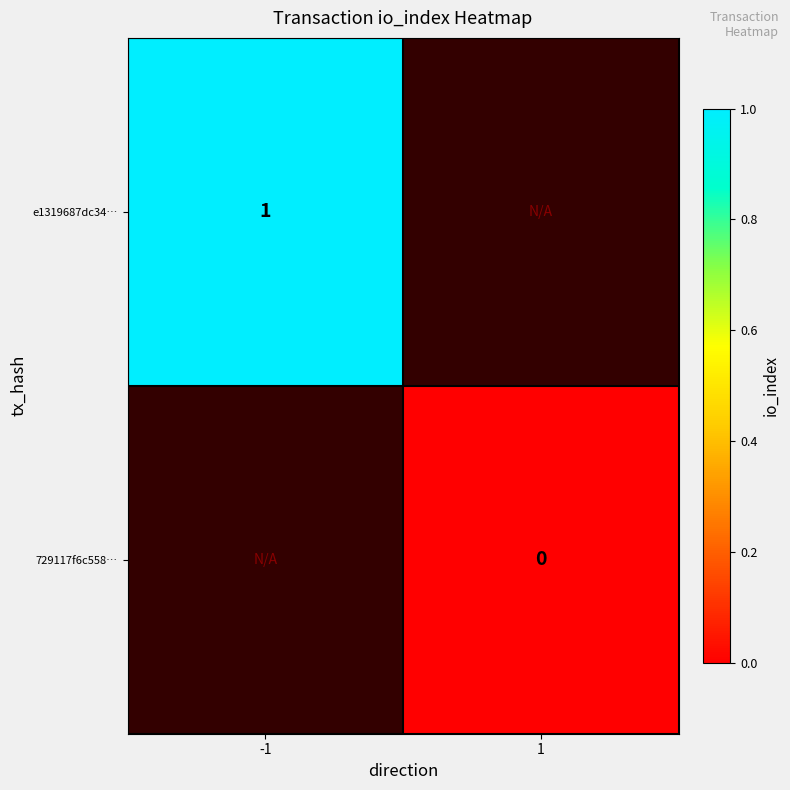

The value of e1319687dc34… at -1 is 2. True or false?

False